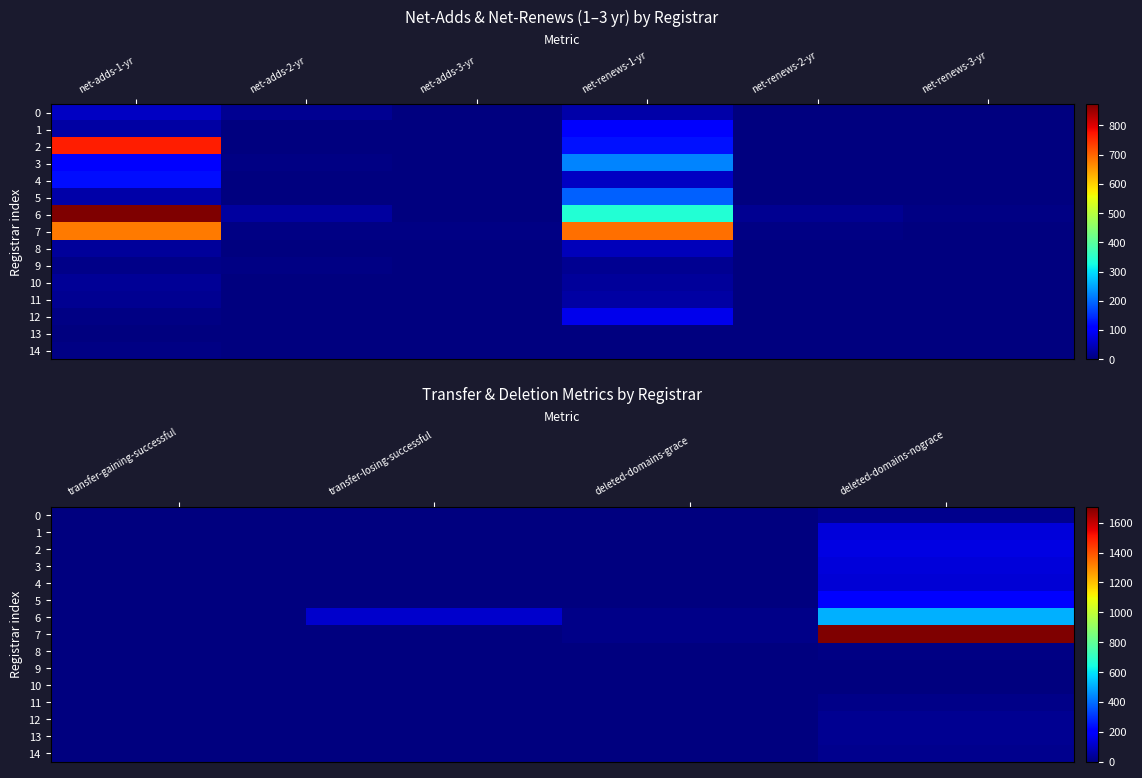

At which label does 12 reach its peak?

deleted-domains-nograce